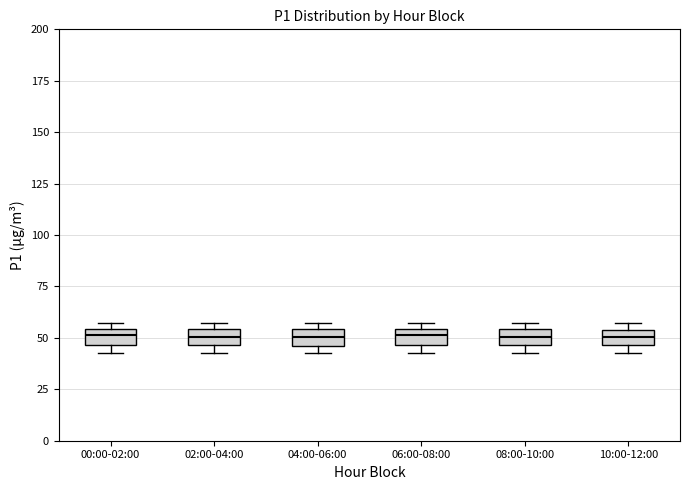

Reading left to right, transcribe this box plot: for each box, give where its median line is, the range the box spans, and where its two whiskers end, as read against the y-axis. The values are not printed on the chart, so give them approximately, as read against the axis.

00:00-02:00: median 50, box 45 to 55, whiskers 40 to 55 (just above the box's upper edge)
02:00-04:00: median 50, box 45 to 55, whiskers 40 to 55 (just above the box's upper edge)
04:00-06:00: median 50, box 45 to 55, whiskers 40 to 55 (just above the box's upper edge)
06:00-08:00: median 50, box 45 to 55, whiskers 40 to 55 (just above the box's upper edge)
08:00-10:00: median 50, box 45 to 55, whiskers 40 to 55 (just above the box's upper edge)
10:00-12:00: median 50, box 45 to 55, whiskers 40 to 55 (just above the box's upper edge)